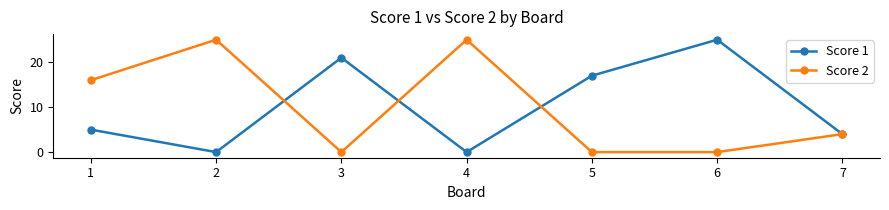

What is the value of the Score 1 point at the 6th from the left?

25